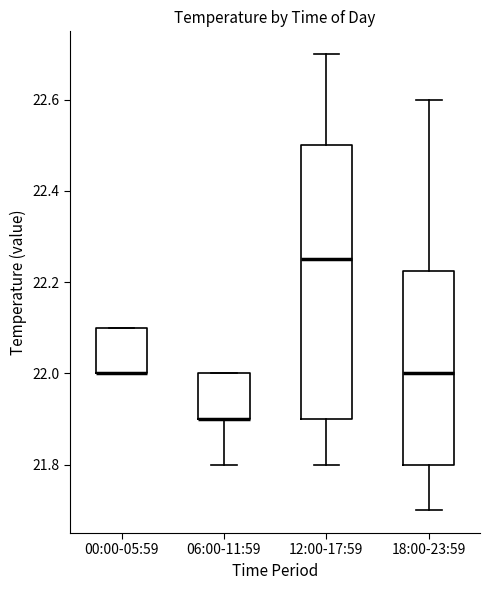

Which box is the tallest, from its lower edge to its upper edge?

12:00-17:59